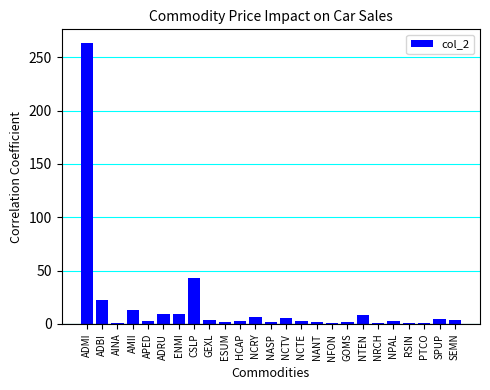

What is the change in value from PTCO to SPUP?

+4